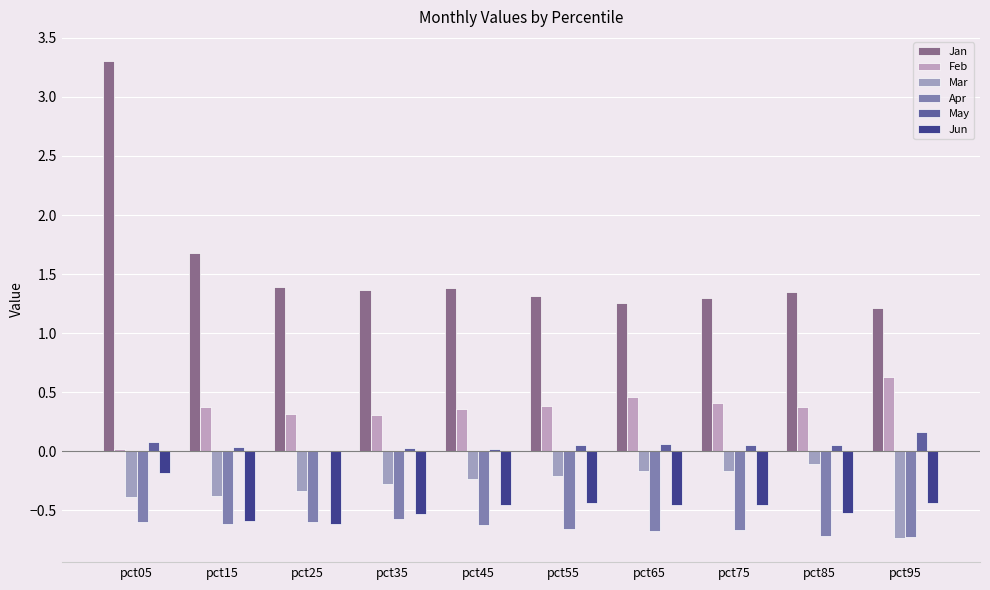

What are all the series names shown in the legend?

Jan, Feb, Mar, Apr, May, Jun